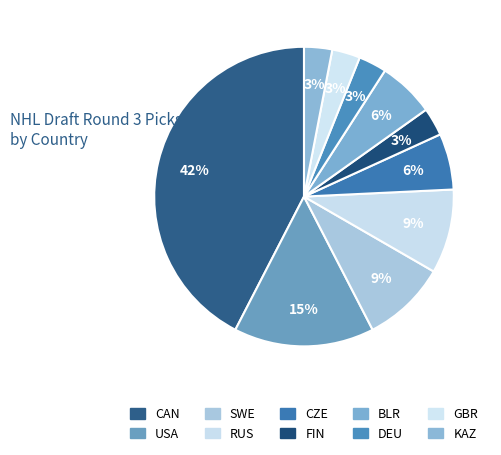

What is the smallest slice in the pie chart?

FIN